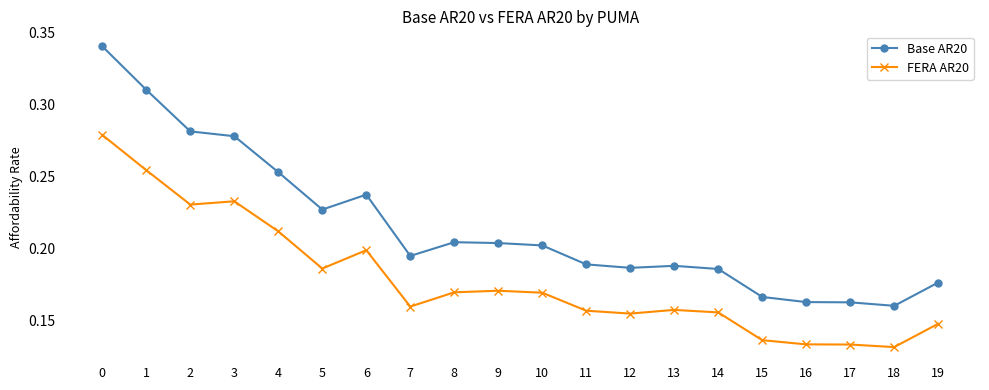

Which series has the widest spread of values?

Base AR20